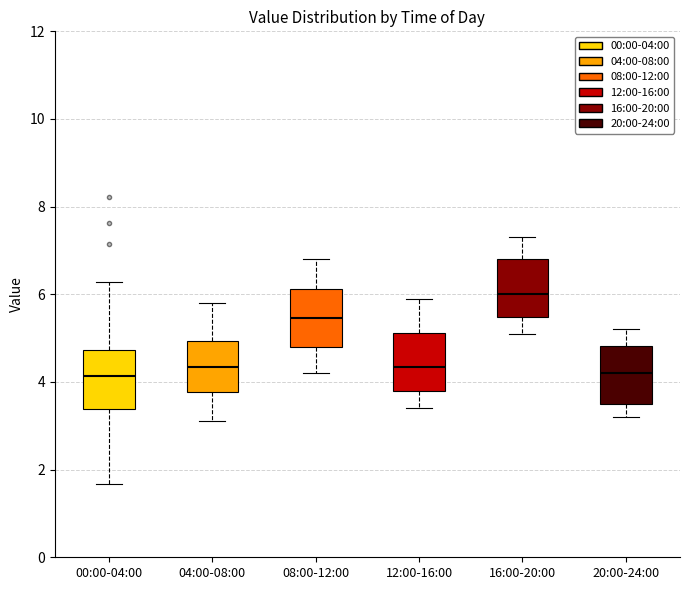

Which box's median line is the highest?

16:00-20:00